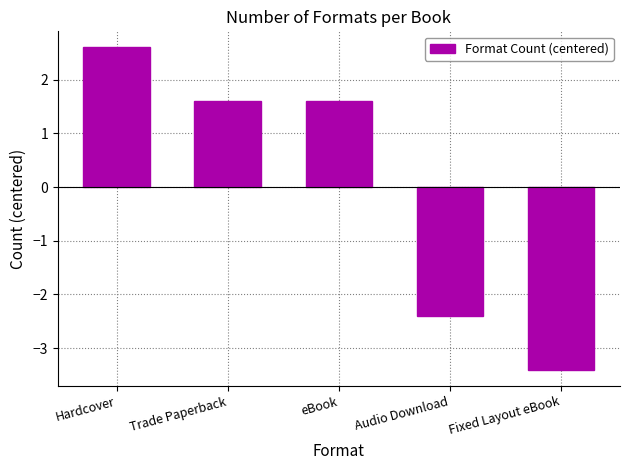

Where does the data first go above 1?

Hardcover